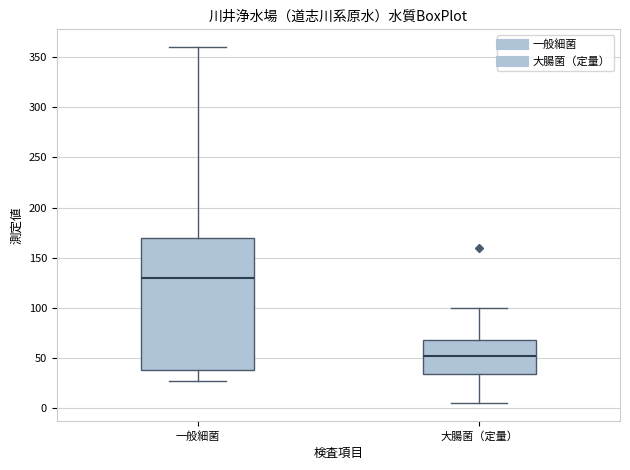

Reading left to right, read every box against the y-axis: the position of its median line, the range the box covers, and the ends of its whiskers. The values are not printed on the chart, so give them approximately, as read against the axis.

一般細菌: median 130, box 40 to 170, whiskers 25 to 360
大腸菌（定量）: median 50, box 35 to 70, whiskers 5 to 100